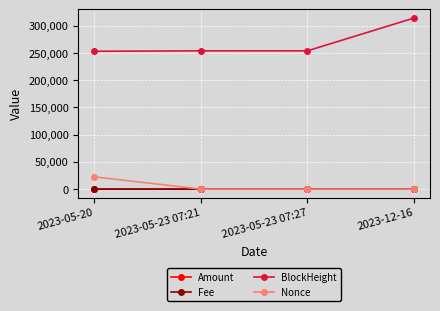

True or false: Fee and Amount cross at least once.

False